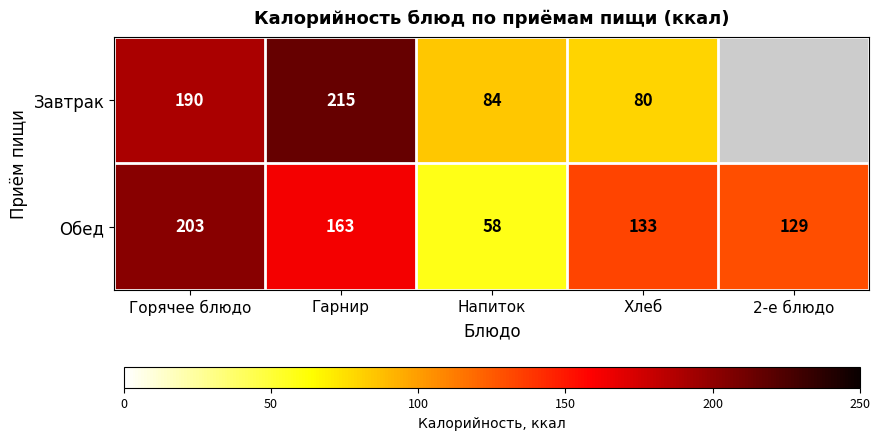

What is the maximum value shown in the chart?

215.0